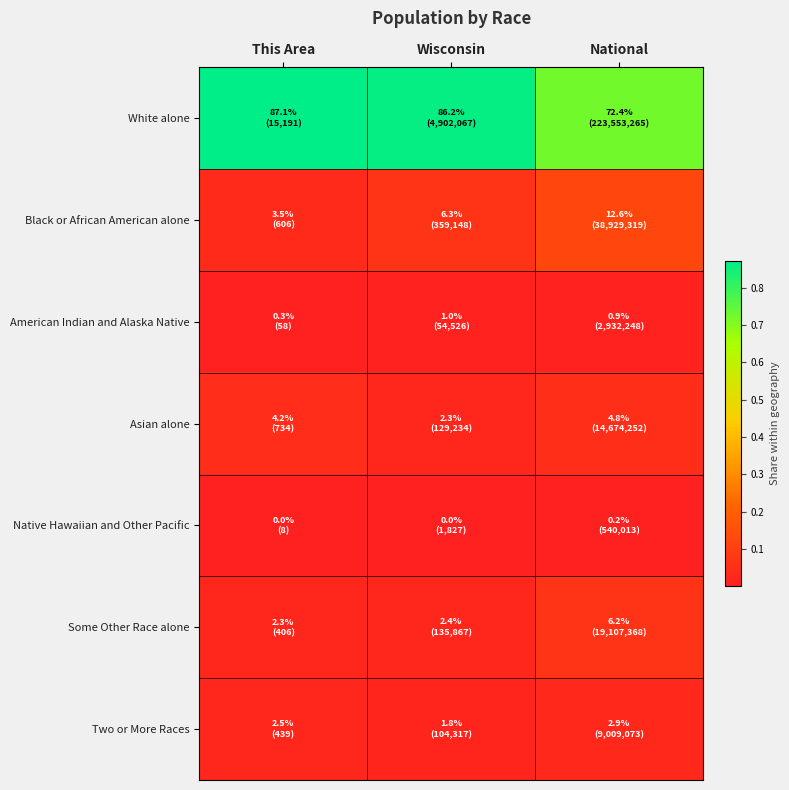

Which series has the largest range (max minus min)?

White alone